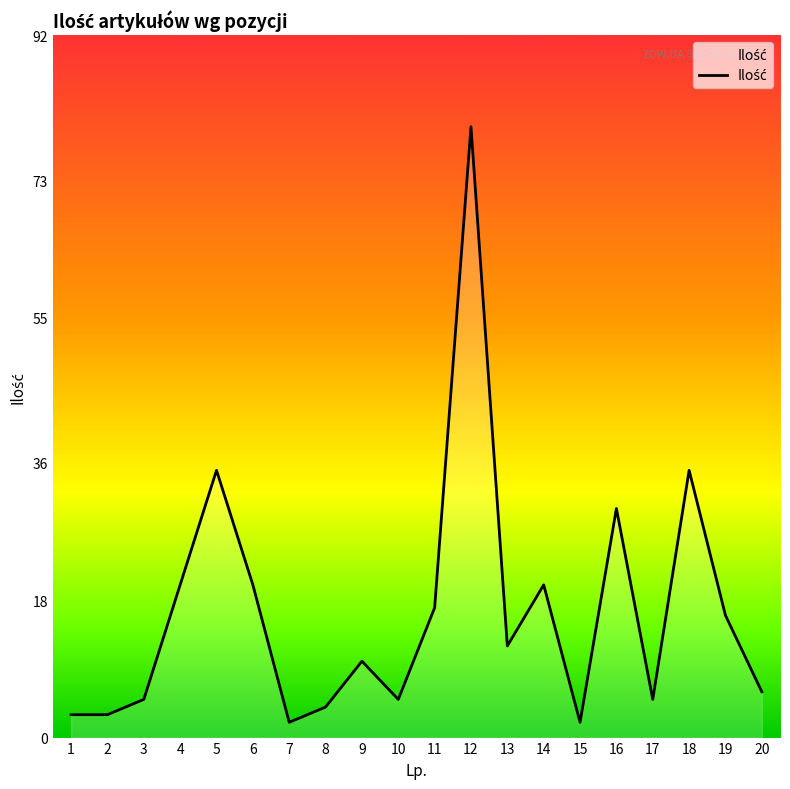

What is the maximum value shown in the chart?

80